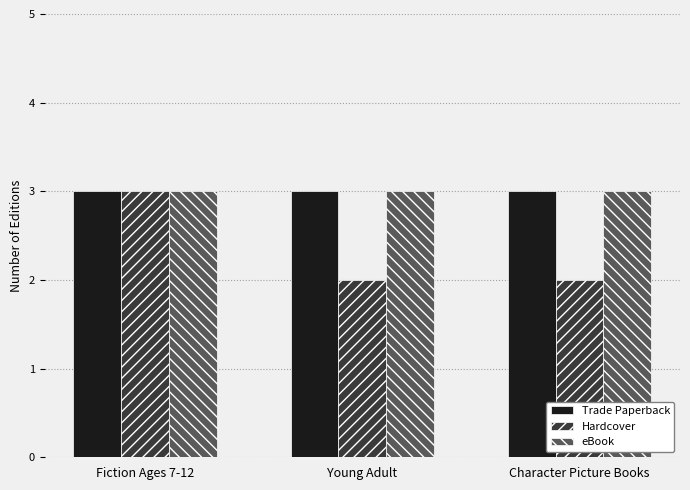

What are all the series names shown in the legend?

Trade Paperback, Hardcover, eBook